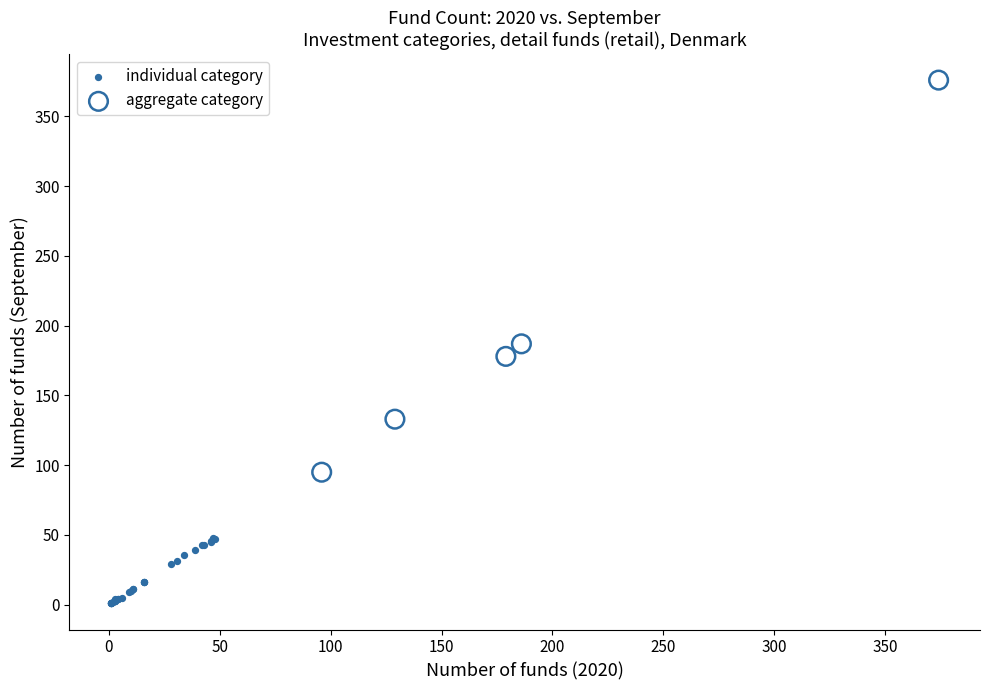

What are all the series names shown in the legend?

individual category, aggregate category